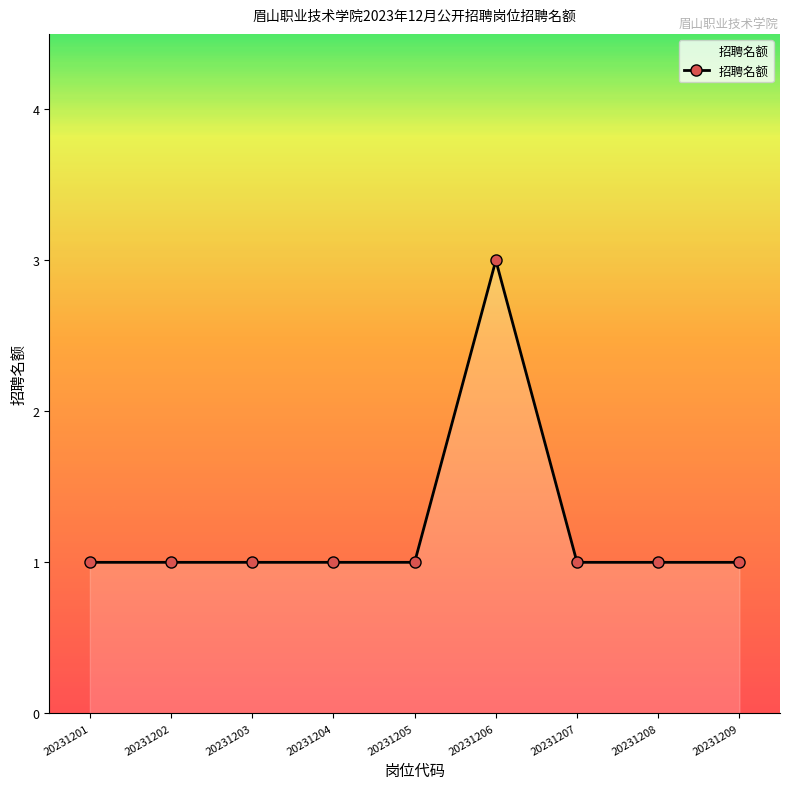

Between 20231206 and 20231208, which is larger?

20231206